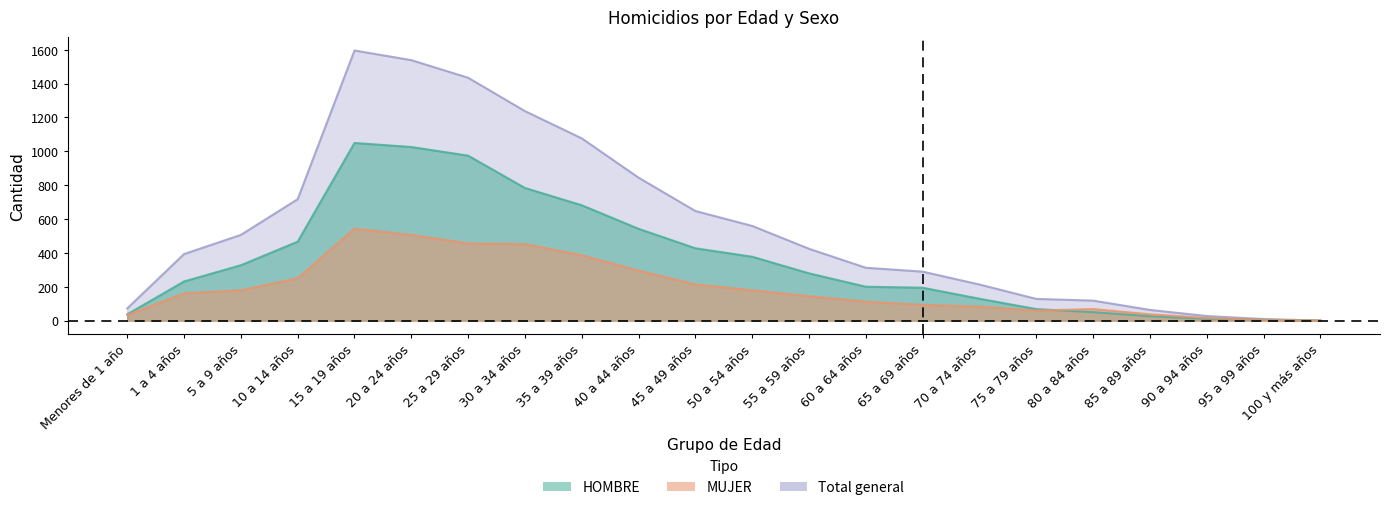

True or false: MUJER and Total general intersect in this chart.

False